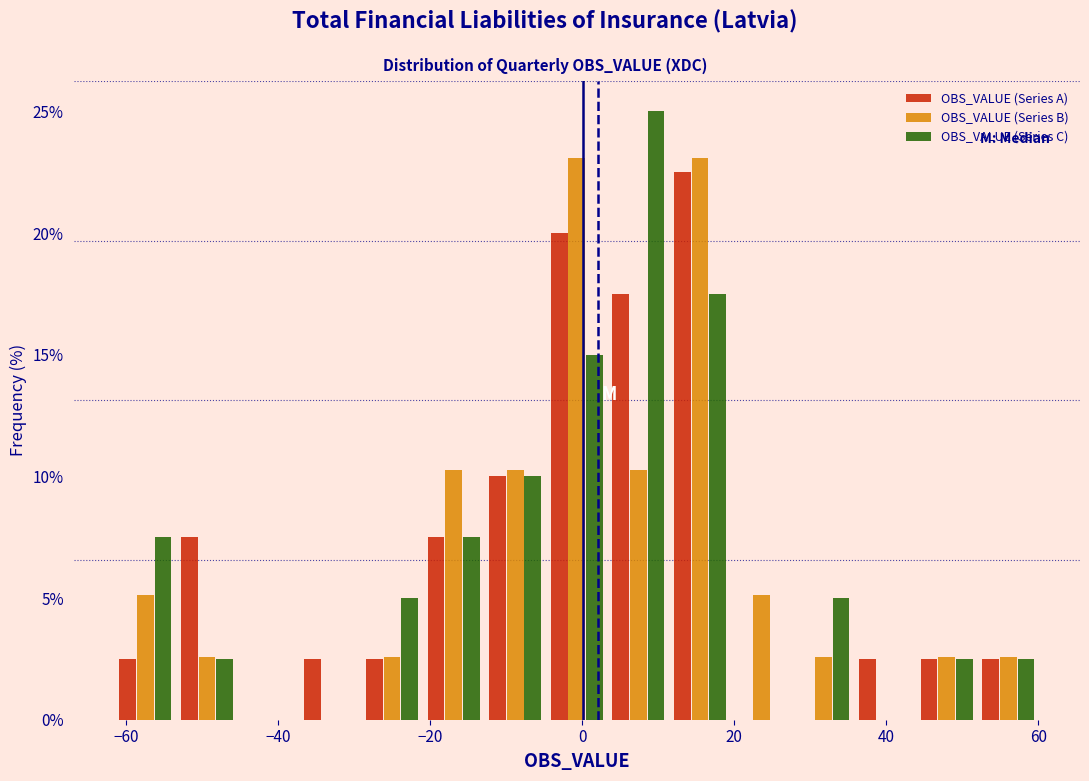

Reading left to right, list every range on the x-axis with the height of the bar of each series over it. Neither the bar edges nor the heights are printed on the chart, so give them approximately, as read against the axes.

-62 to -54: OBS_VALUE (Series A)=2.5	OBS_VALUE (Series B)=5.0	OBS_VALUE (Series C)=7.5
-54 to -46: OBS_VALUE (Series A)=7.5	OBS_VALUE (Series B)=2.5	OBS_VALUE (Series C)=2.5
-46 to -38: OBS_VALUE (Series A)=0	OBS_VALUE (Series B)=0	OBS_VALUE (Series C)=0
-38 to -30: OBS_VALUE (Series A)=2.5	OBS_VALUE (Series B)=0	OBS_VALUE (Series C)=0
-30 to -20: OBS_VALUE (Series A)=2.5	OBS_VALUE (Series B)=2.5	OBS_VALUE (Series C)=5.0
-20 to -12: OBS_VALUE (Series A)=7.5	OBS_VALUE (Series B)=10.5	OBS_VALUE (Series C)=7.5
-12 to -4: OBS_VALUE (Series A)=10.0	OBS_VALUE (Series B)=10.5	OBS_VALUE (Series C)=10.0
-4 to 4: OBS_VALUE (Series A)=20.0	OBS_VALUE (Series B)=23.0	OBS_VALUE (Series C)=15.0
4 to 12: OBS_VALUE (Series A)=17.5	OBS_VALUE (Series B)=10.5	OBS_VALUE (Series C)=25.0
12 to 20: OBS_VALUE (Series A)=22.5	OBS_VALUE (Series B)=23.0	OBS_VALUE (Series C)=17.5
20 to 28: OBS_VALUE (Series A)=0	OBS_VALUE (Series B)=5.0	OBS_VALUE (Series C)=0
28 to 36: OBS_VALUE (Series A)=0	OBS_VALUE (Series B)=2.5	OBS_VALUE (Series C)=5.0
36 to 44: OBS_VALUE (Series A)=2.5	OBS_VALUE (Series B)=0	OBS_VALUE (Series C)=0
44 to 52: OBS_VALUE (Series A)=2.5	OBS_VALUE (Series B)=2.5	OBS_VALUE (Series C)=2.5
52 to 60: OBS_VALUE (Series A)=2.5	OBS_VALUE (Series B)=2.5	OBS_VALUE (Series C)=2.5